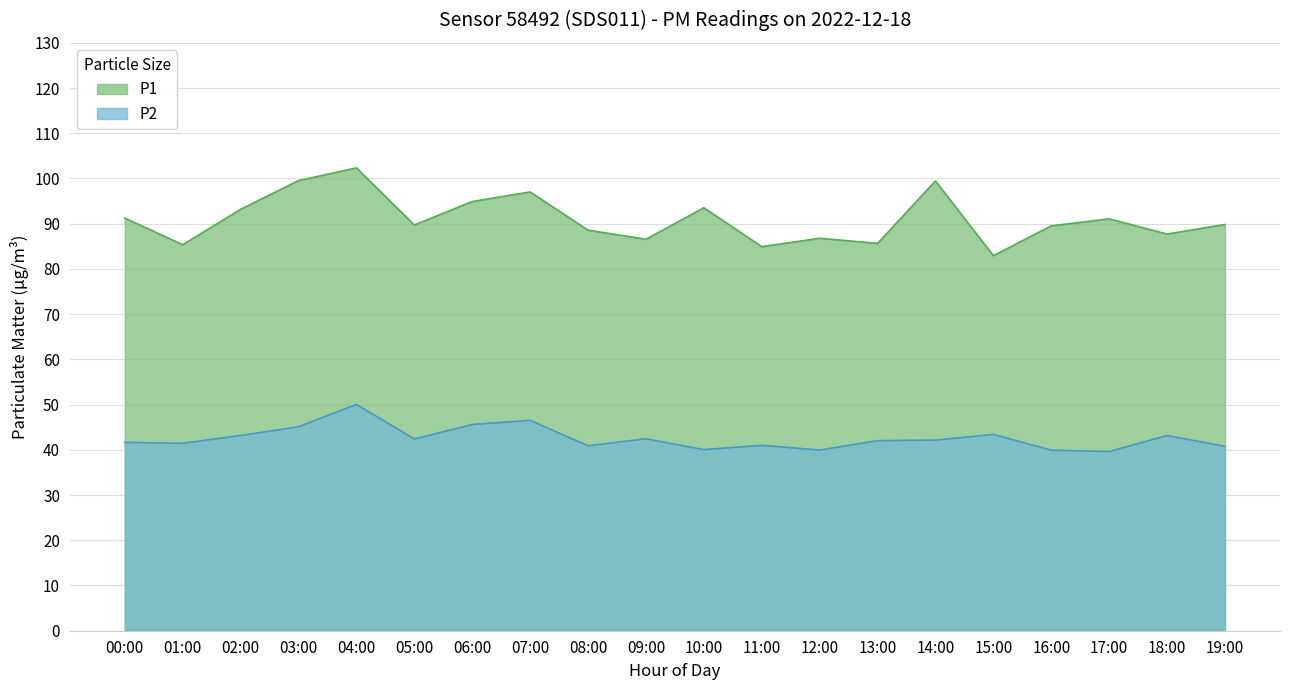

Is the value of P2 at 08:00 greater than the value of P1 at 02:00?

No